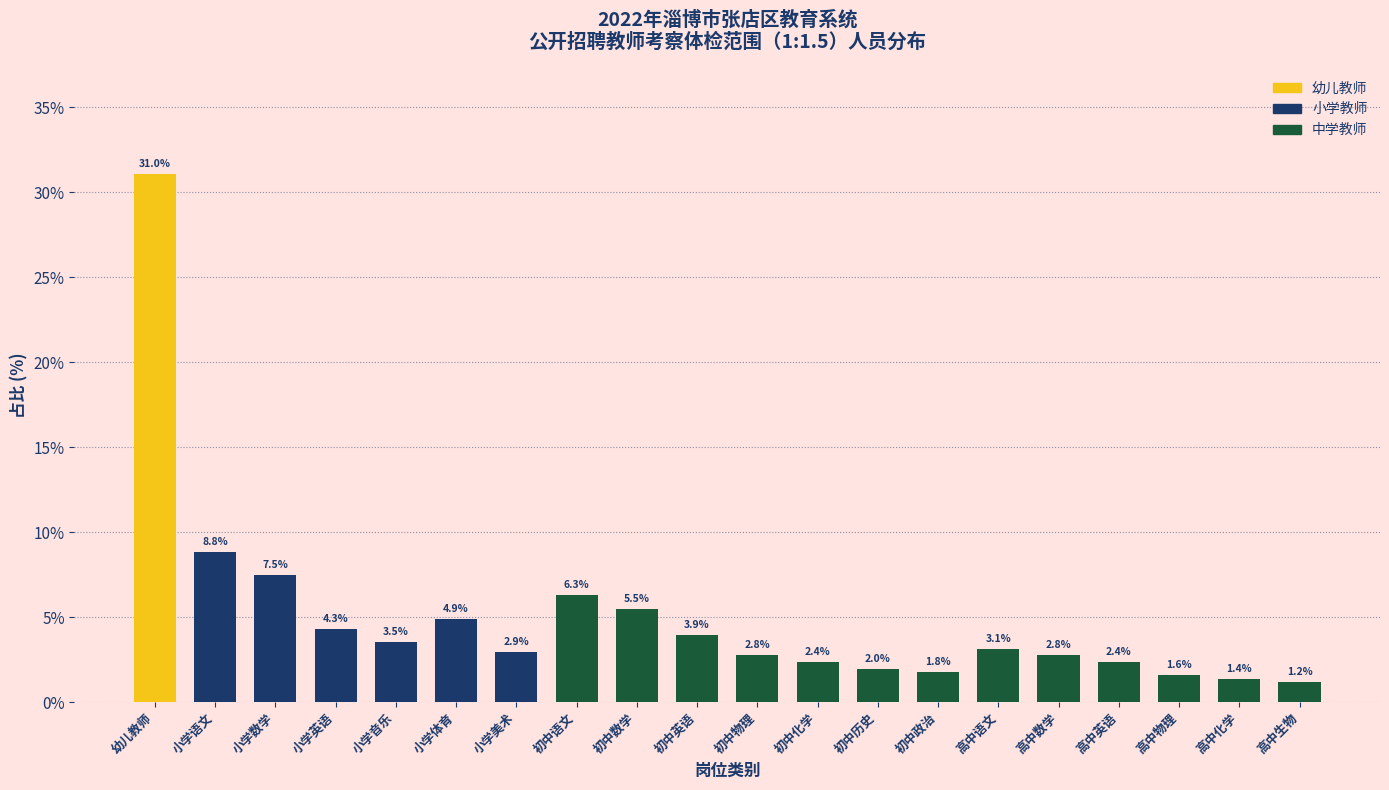

Reading left to right, list all the values displayed in this chart.

31.0	8.8	7.5	4.3	3.5	4.9	2.9	6.3	5.5	3.9	2.8	2.4	2.0	1.8	3.1	2.8	2.4	1.6	1.4	1.2